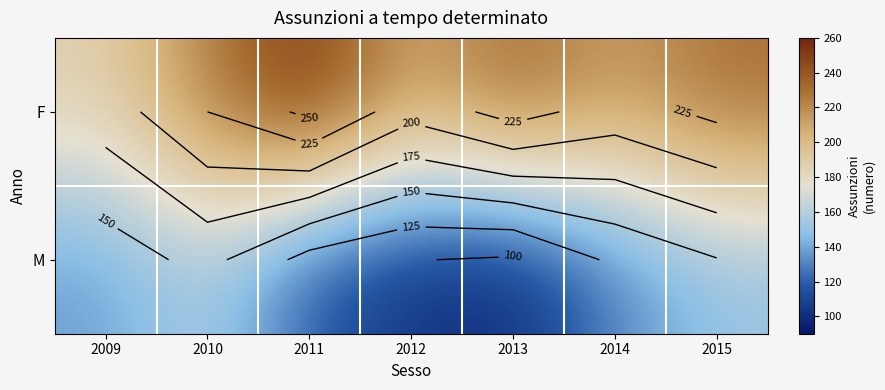

Which series changed the most between 2011 and 2015?

M